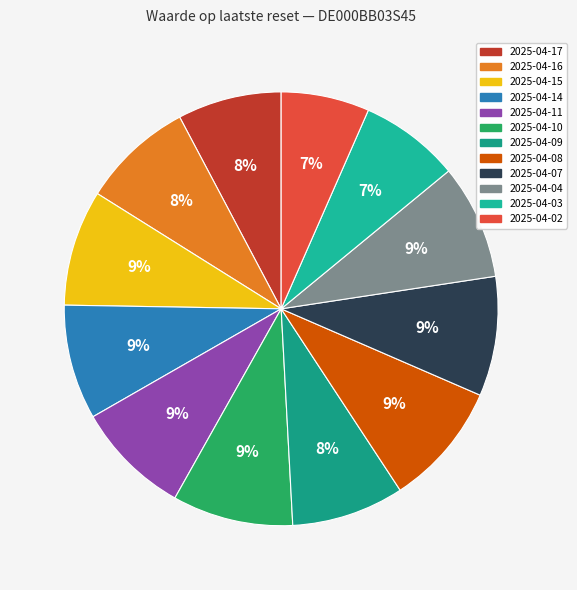

What percentage is the 2025-04-09 slice, to the nearest percent?

8%